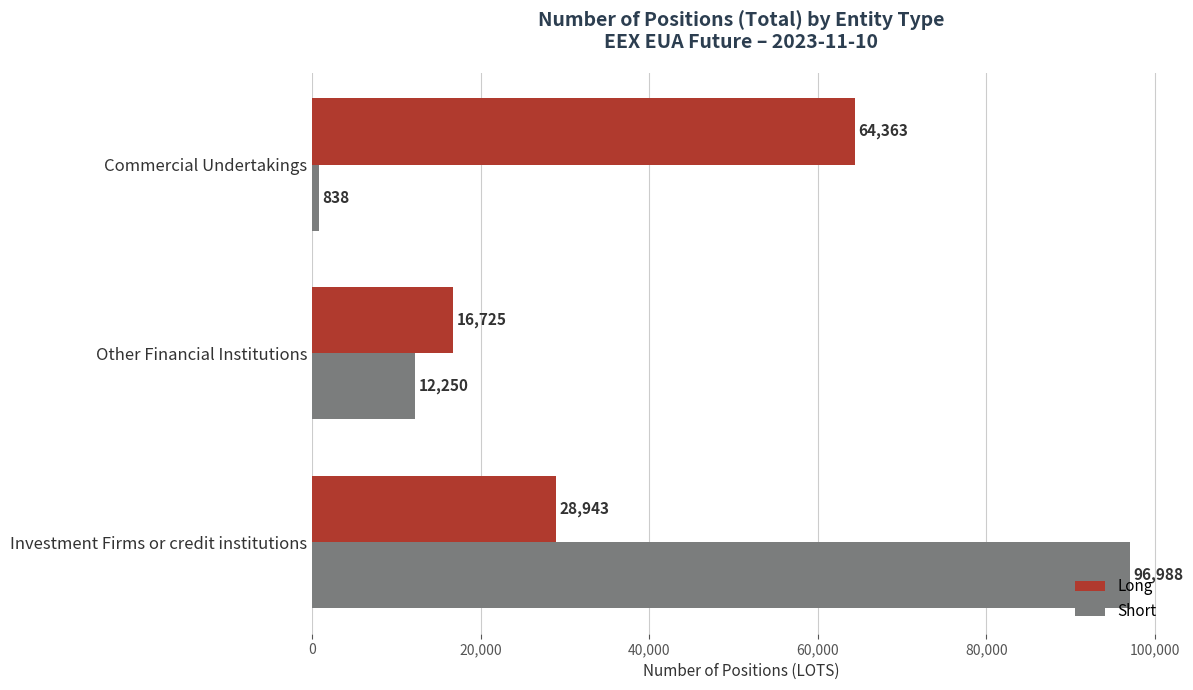

What is the highest value of the Long series?

64363